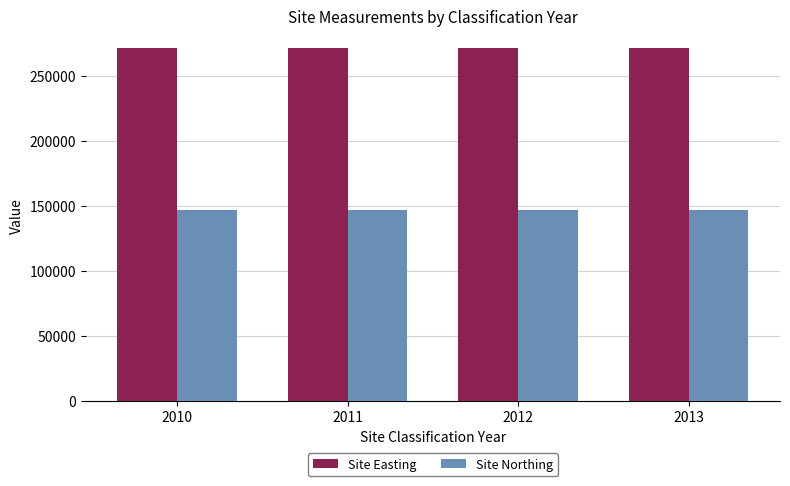

What are all the series names shown in the legend?

Site Easting, Site Northing